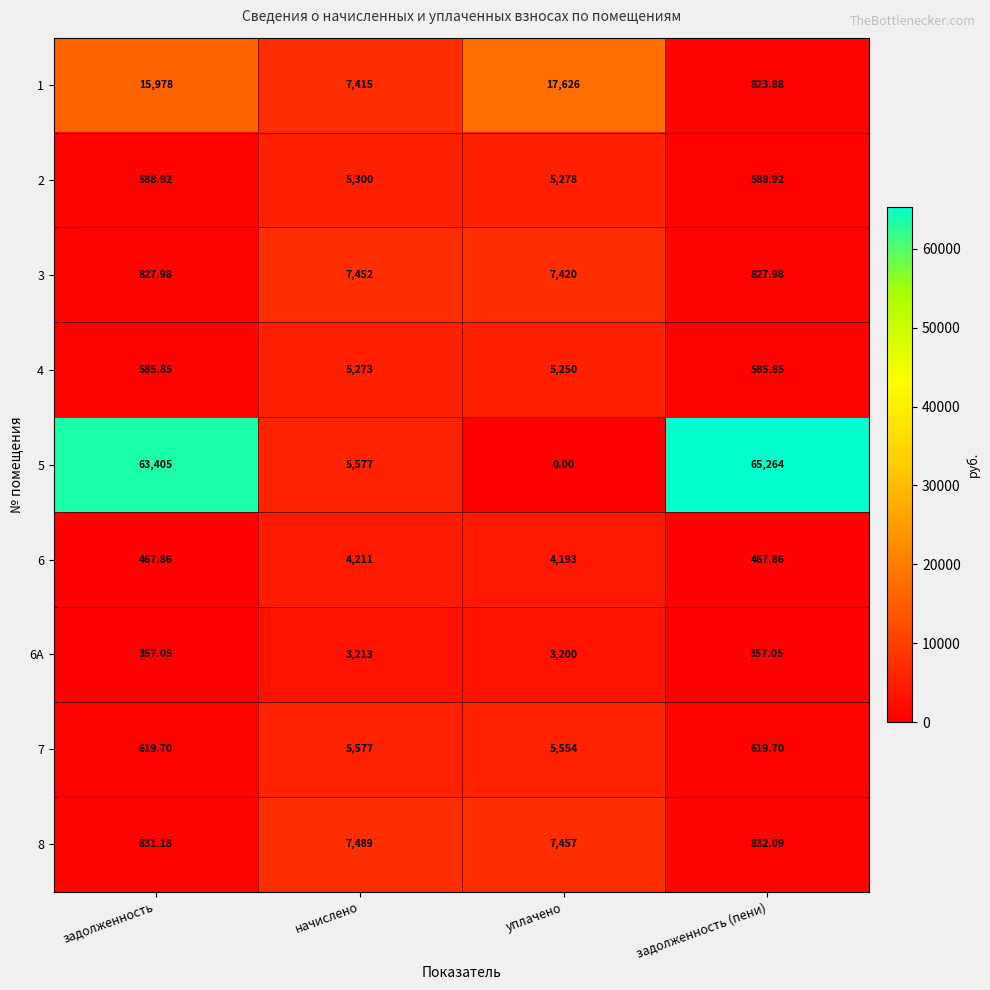

Rank the categories by 8 value from highest to lowest.

начислено, уплачено, задолженность (пени), задолженность